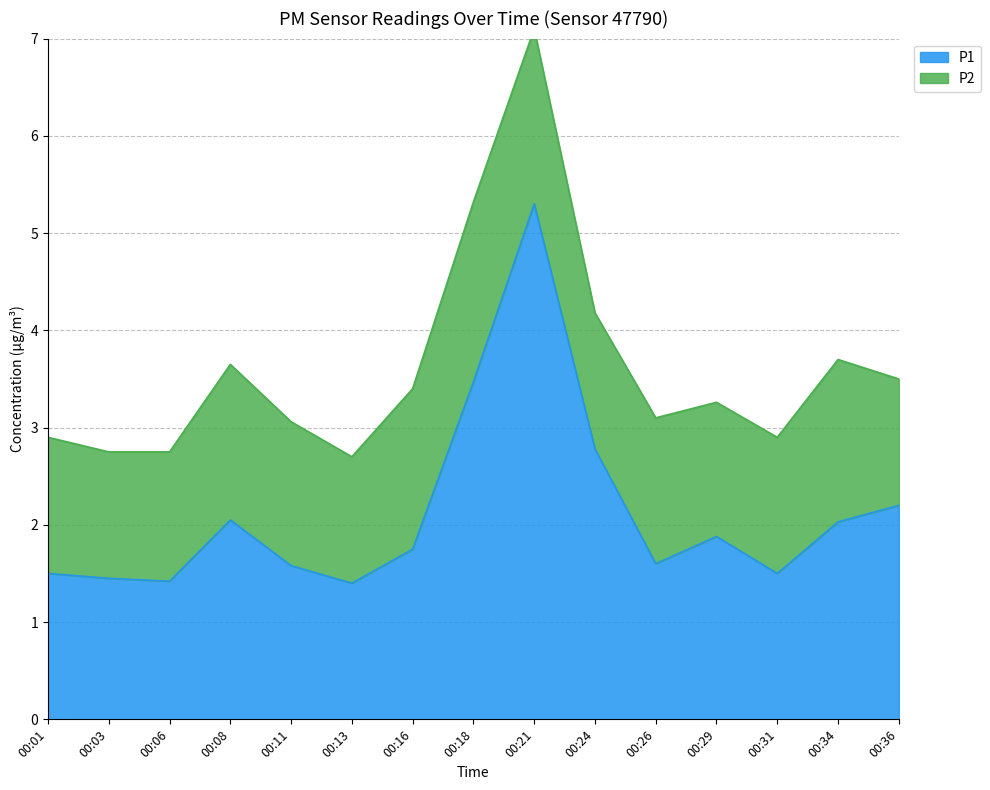

Reading left to right, what are all the values shown in this chart?

1.5	1.4	1.4	2.0	1.6	1.4	1.8	3.5	5.3	2.8	1.6	1.9	1.5	2.0	2.2